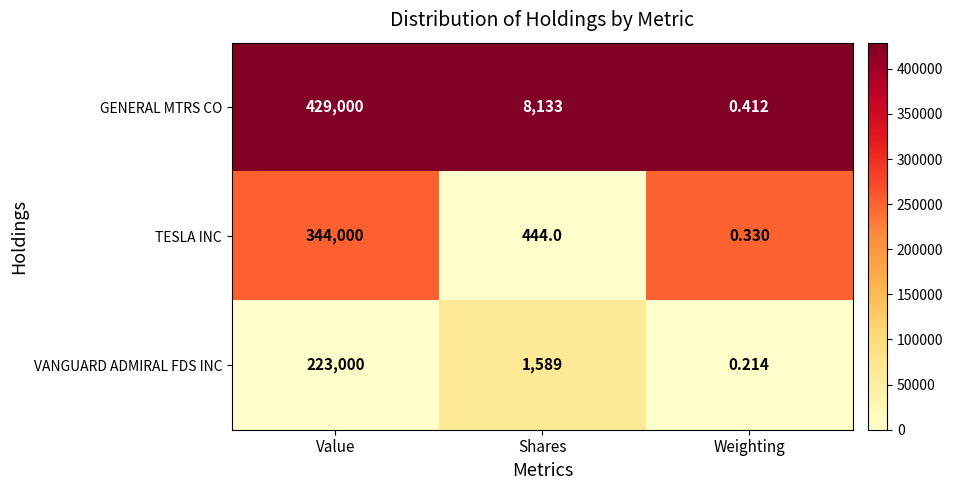

Which series has the largest range (max minus min)?

GENERAL MTRS CO